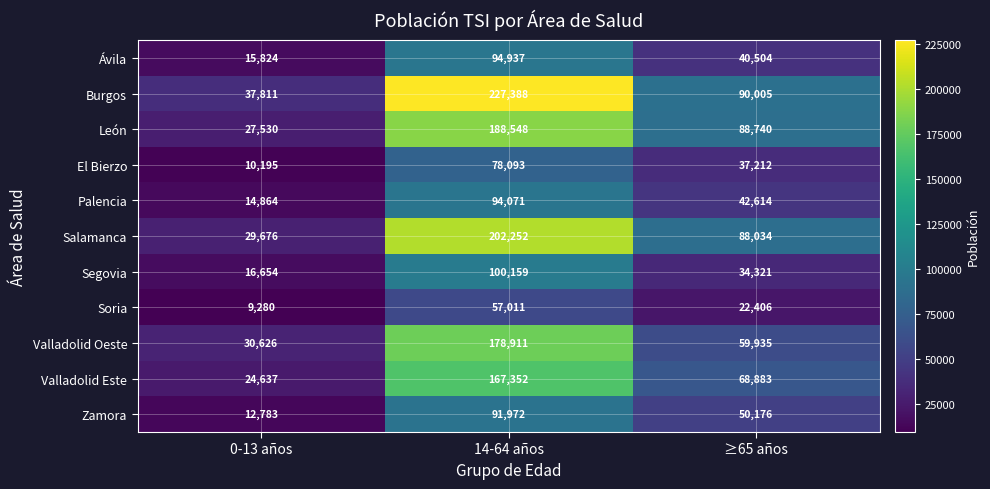

What is the greatest value displayed?

227388